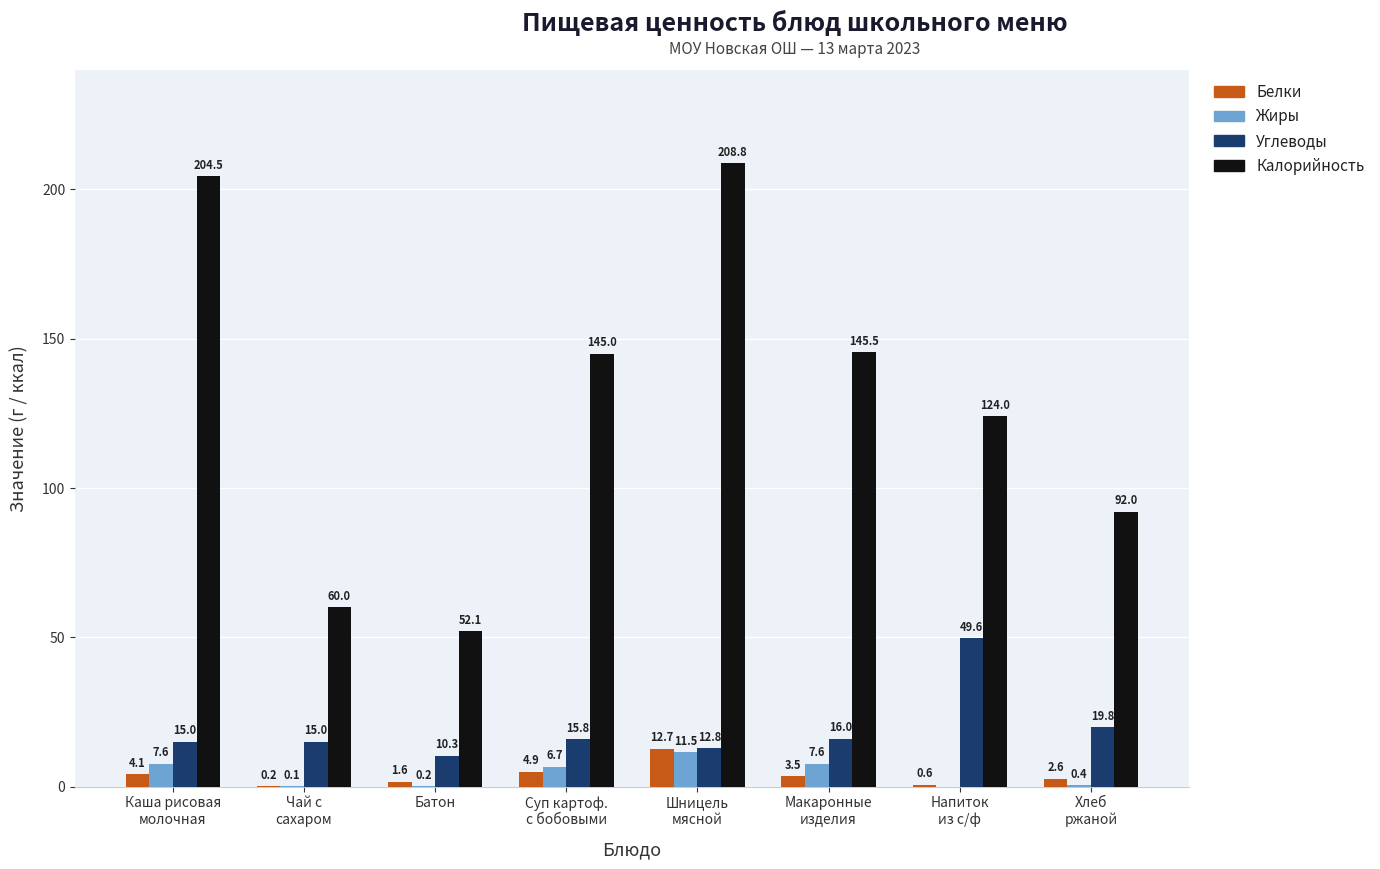

At which category is the sum across all series the highest?

Шницель
мясной